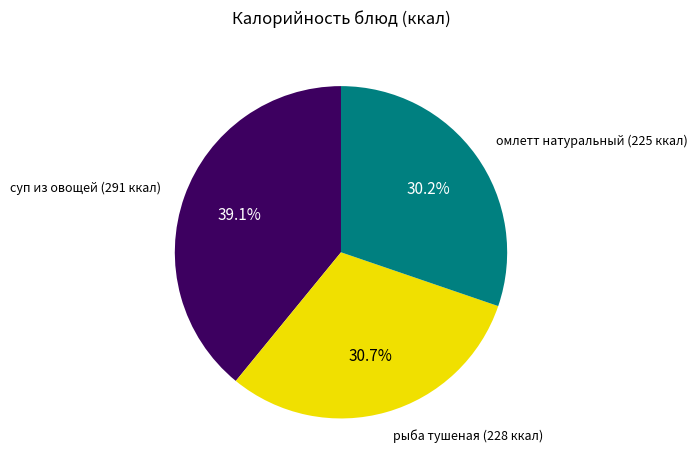

Is there a majority slice in this chart?

No